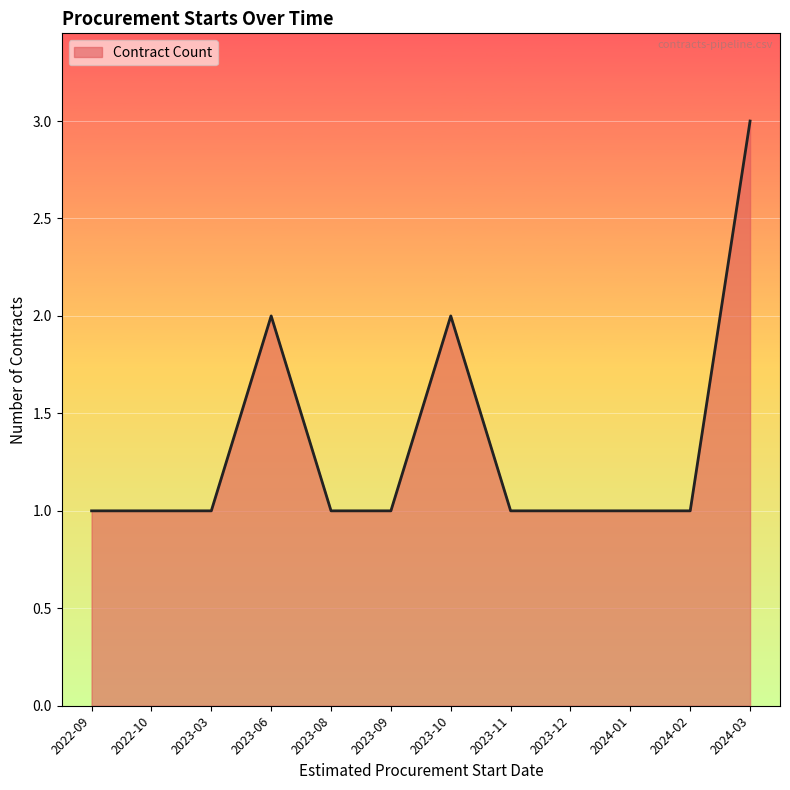

Approximately how many times larger is the value at 2023-09 compared to 2022-10?

1.0